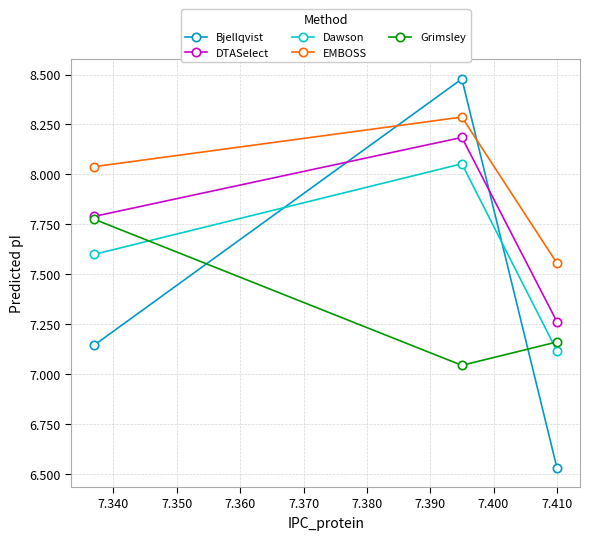

How many distinct data groups are displayed?

5